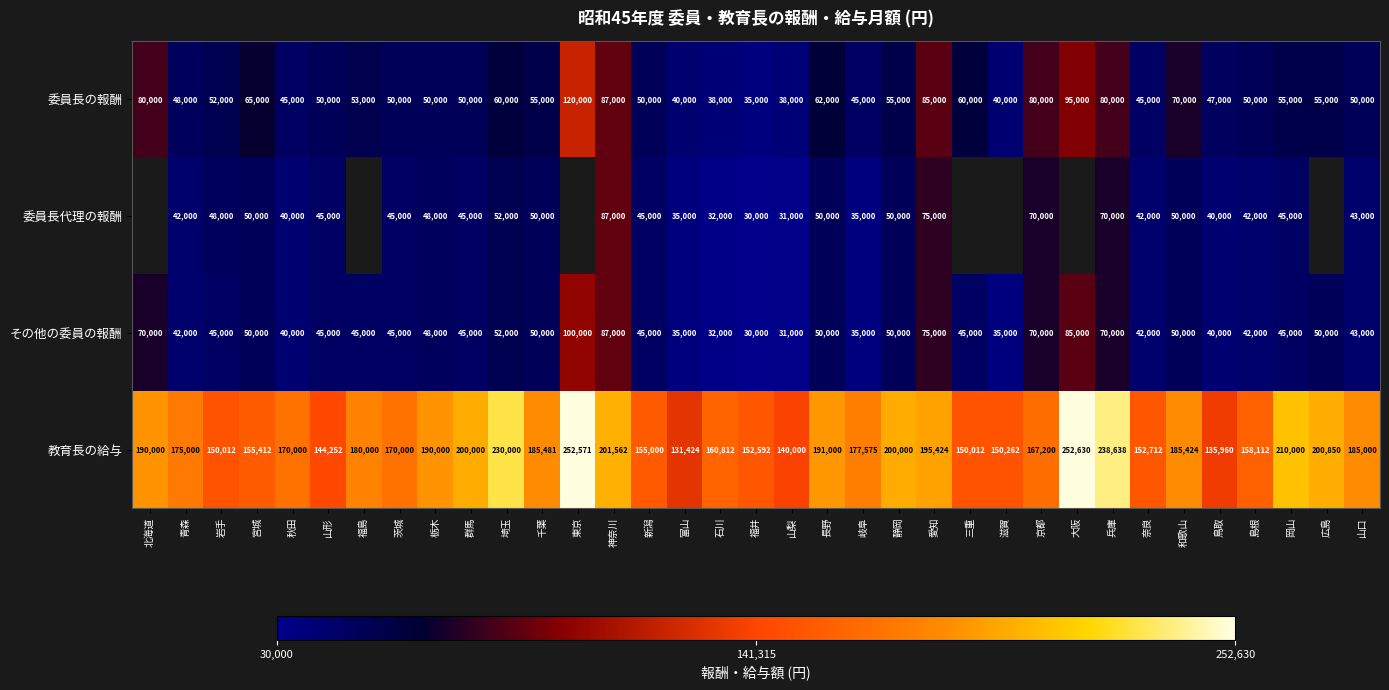

How many categories are shown in the chart?

35